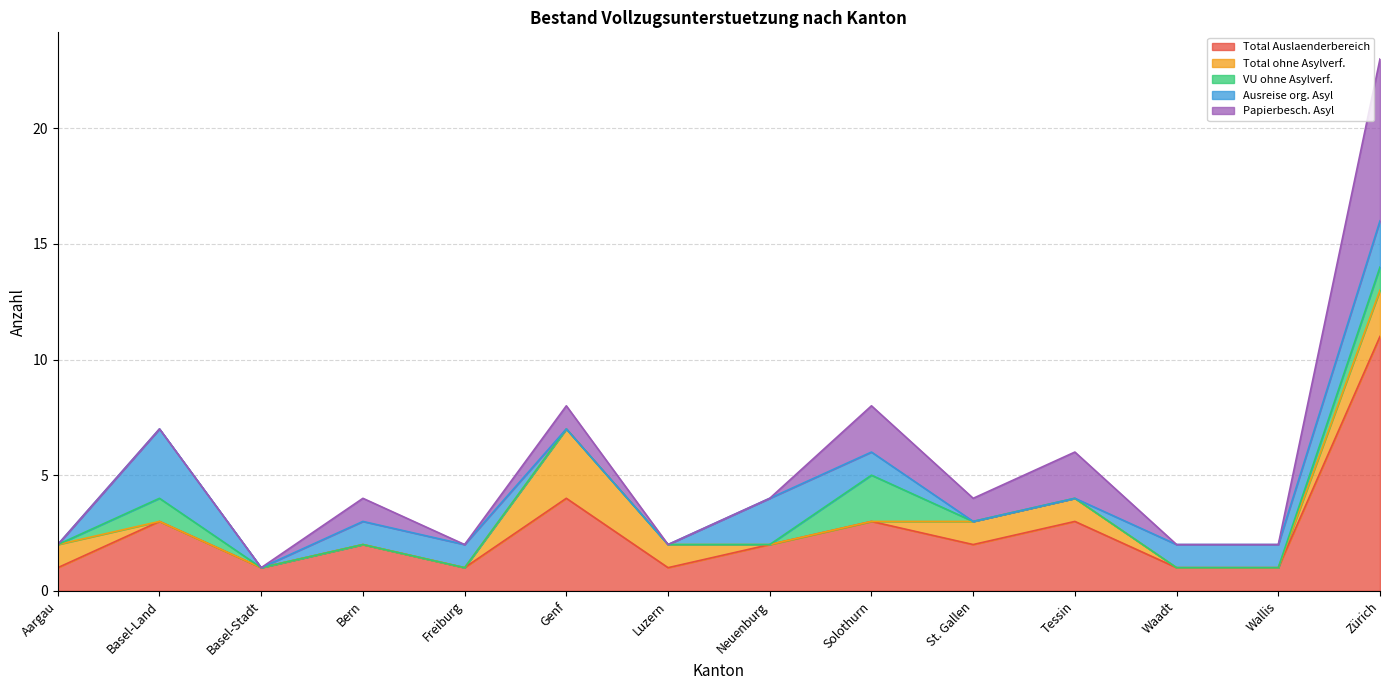

Reading left to right, extract all data points from this chart.

Total Auslaenderbereich: 1	3	1	2	1	4	1	2	3	2	3	1	1	11
Total ohne Asylverf.: 1	0	0	0	0	3	1	0	0	1	1	0	0	2
VU ohne Asylverf.: 0	1	0	0	0	0	0	0	2	0	0	0	0	1
Ausreise org. Asyl: 0	3	0	1	1	0	0	2	1	0	0	1	1	2
Papierbesch. Asyl: 0	0	0	1	0	1	0	0	2	1	2	0	0	7